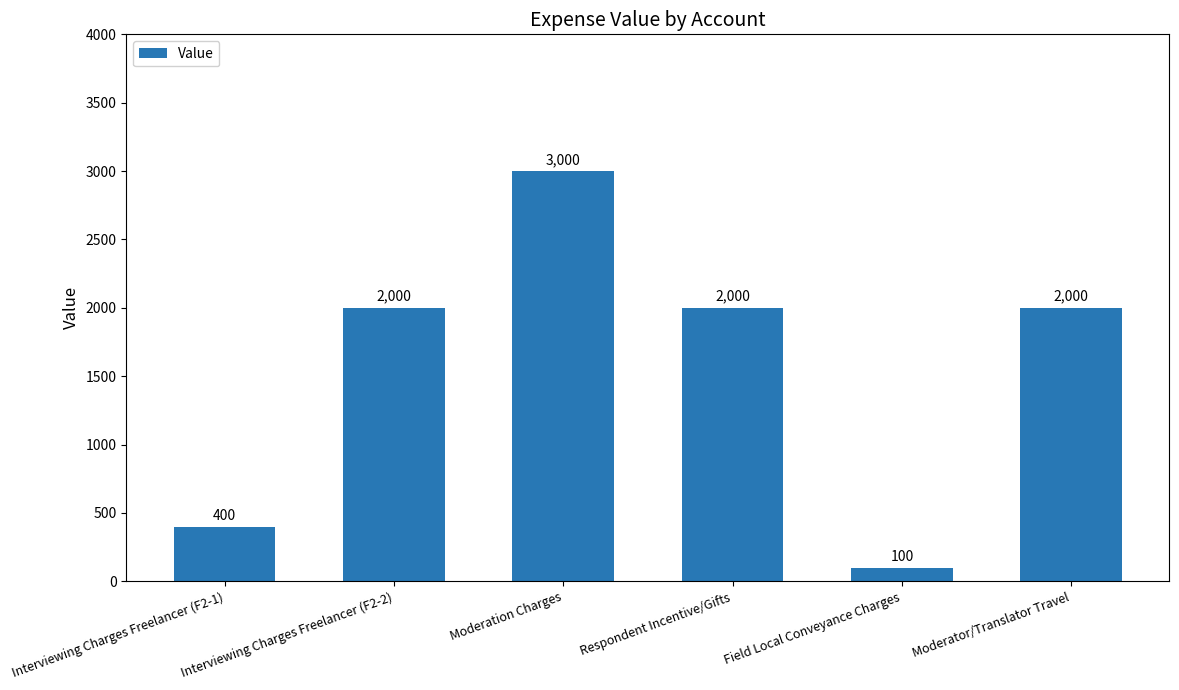

What position from the right is Field Local Conveyance Charges?

2